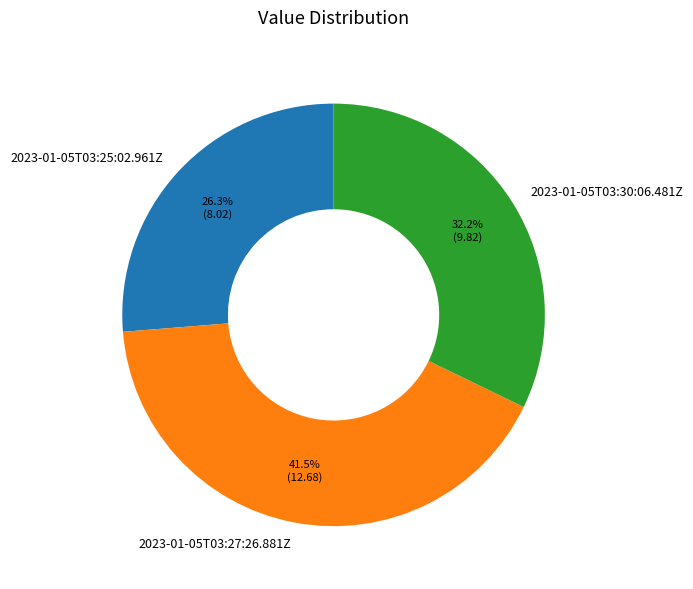

Between 2023-01-05T03:27:26.881Z and 2023-01-05T03:25:02.961Z, which is larger?

2023-01-05T03:27:26.881Z